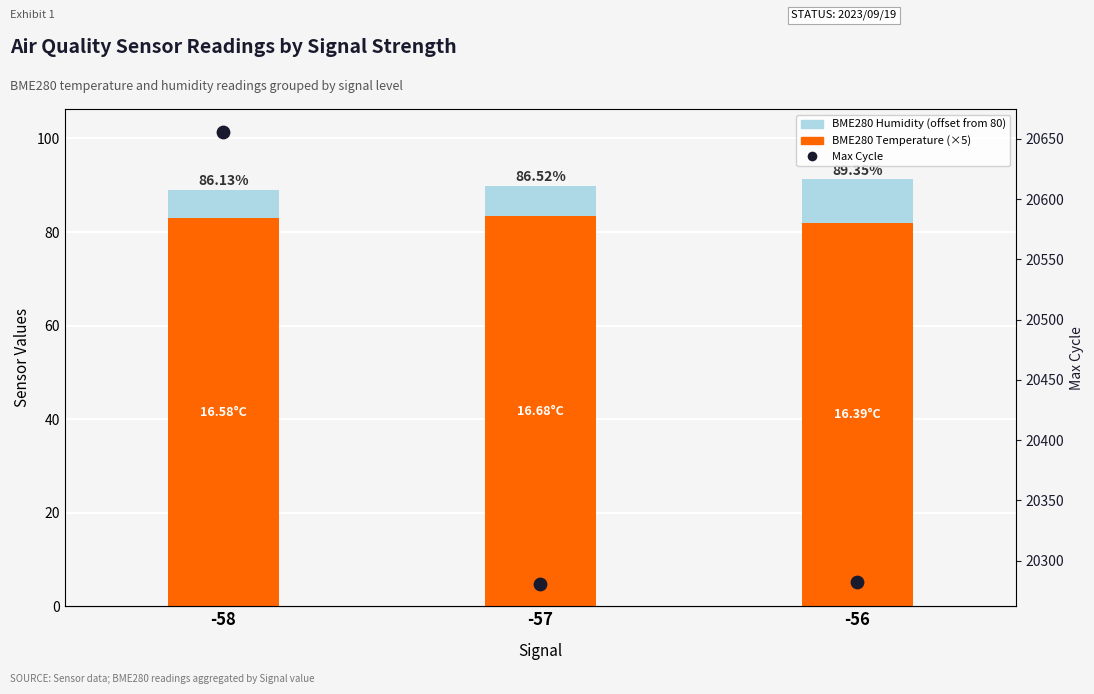

At which category is the sum across all series the highest?

-58